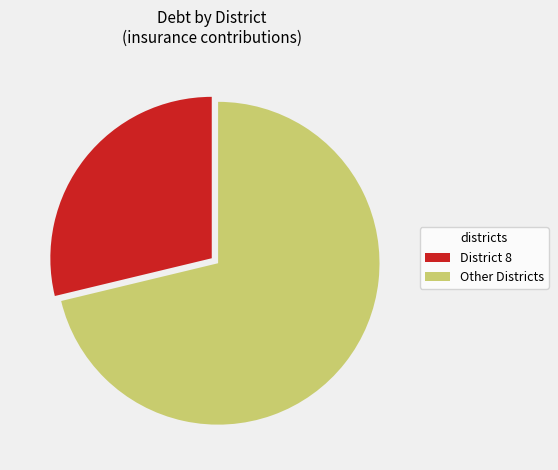

Which category has the biggest portion of the pie?

Other Districts